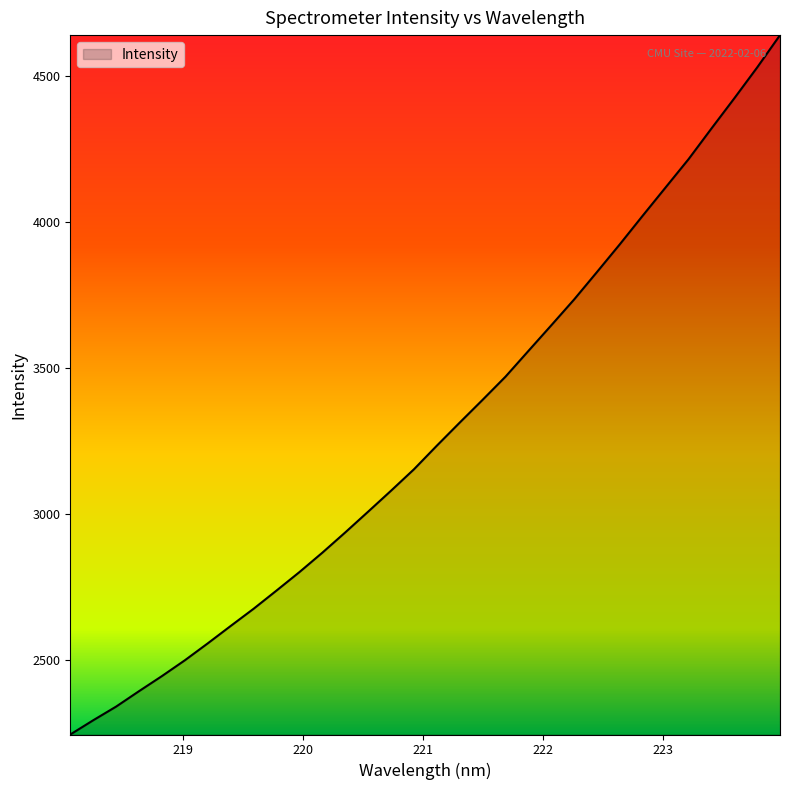

Reading left to right, what are all the values shown in this chart?

2245.3	2294.0	2340.9	2393.8	2445.5	2499.6	2557.6	2617.3	2676.2	2738.5	2801.8	2868.2	2937.7	3008.9	3080.6	3154.0	3234.9	3314.0	3392.1	3471.4	3559.5	3647.3	3736.1	3830.2	3925.4	4023.3	4120.1	4216.6	4321.6	4425.1	4530.9	4641.8